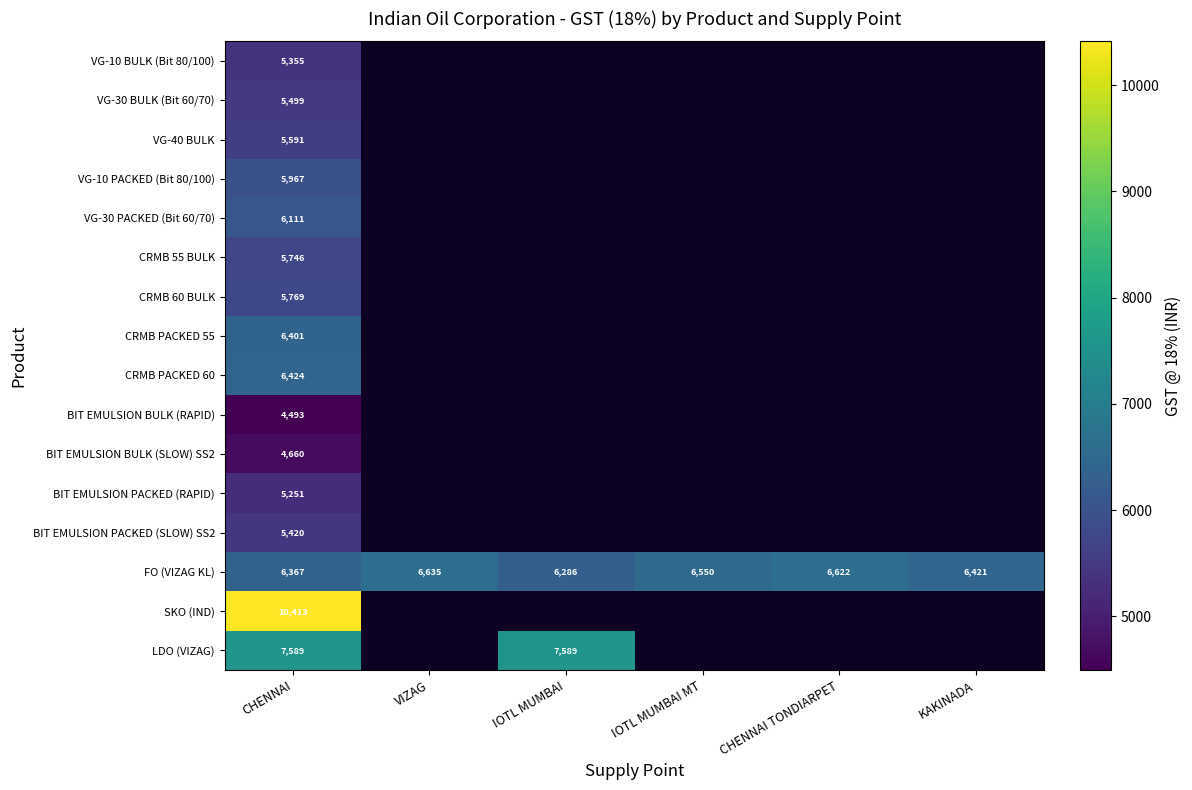

Is it true that CRMB 55 BULK equals 5746 at CHENNAI?

True